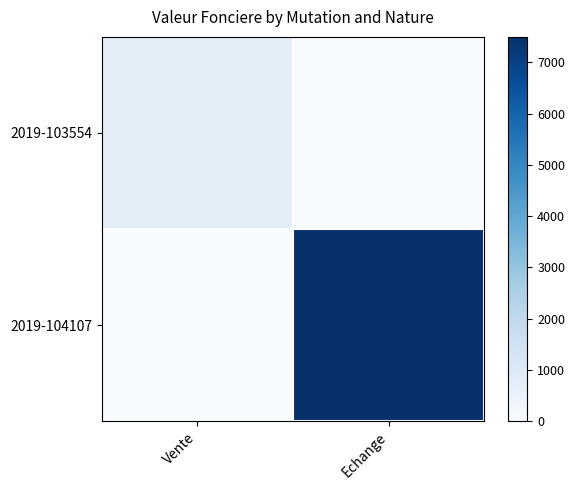

Which series changed the most between Vente and Echange?

2019-104107